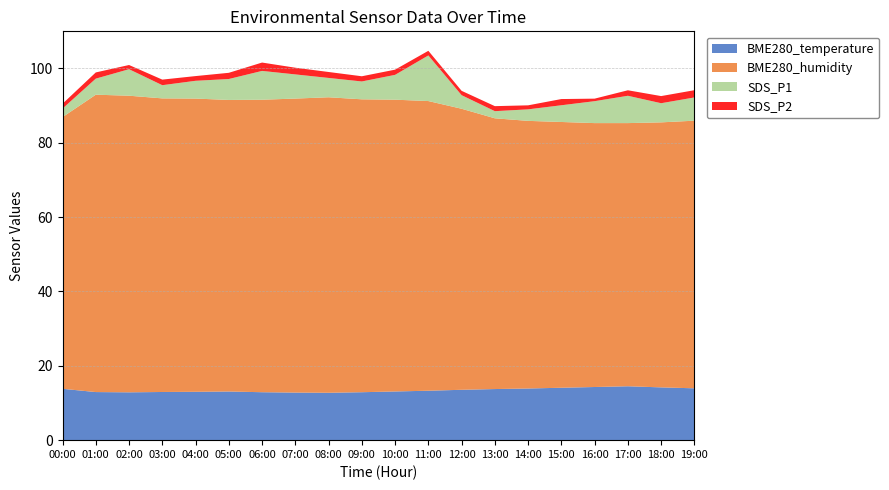

Reading right to left, transcribe all the data shown in this chart.

BME280_temperature: 19:00=13.9	18:00=14.2	17:00=14.5	16:00=14.3	15:00=14.1	14:00=13.9	13:00=13.8	12:00=13.6	11:00=13.3	10:00=13.1	09:00=12.9	08:00=12.8	07:00=12.8	06:00=12.9	05:00=13.1	04:00=13.0	03:00=13.0	02:00=12.9	01:00=12.9	00:00=13.8
BME280_humidity: 19:00=72.0	18:00=71.3	17:00=70.8	16:00=71.0	15:00=71.5	14:00=72.0	13:00=72.8	12:00=75.6	11:00=77.9	10:00=78.5	09:00=78.8	08:00=79.5	07:00=79.1	06:00=78.7	05:00=78.4	04:00=78.9	03:00=79.0	02:00=79.8	01:00=80.0	00:00=73.1
SDS_P1: 19:00=6.2	18:00=5.2	17:00=7.3	16:00=5.9	15:00=4.5	14:00=3.1	13:00=1.9	12:00=3.6	11:00=12.3	10:00=6.7	09:00=4.8	08:00=5.2	07:00=6.5	06:00=7.8	05:00=5.6	04:00=4.8	03:00=3.5	02:00=7.1	01:00=4.3	00:00=2.3
SDS_P2: 19:00=1.9	18:00=1.9	17:00=1.5	16:00=0.7	15:00=1.7	14:00=1.1	13:00=1.4	12:00=1.2	11:00=1.2	10:00=1.4	09:00=1.4	08:00=1.6	07:00=1.8	06:00=2.2	05:00=1.7	04:00=1.3	03:00=1.5	02:00=1.1	01:00=1.7	00:00=1.3